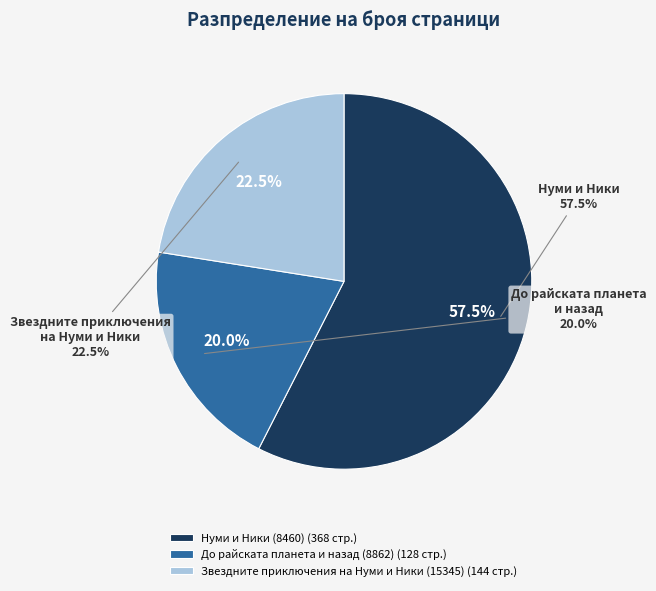

Which slice represents more than half of the pie?

Нуми и Ники (8460)